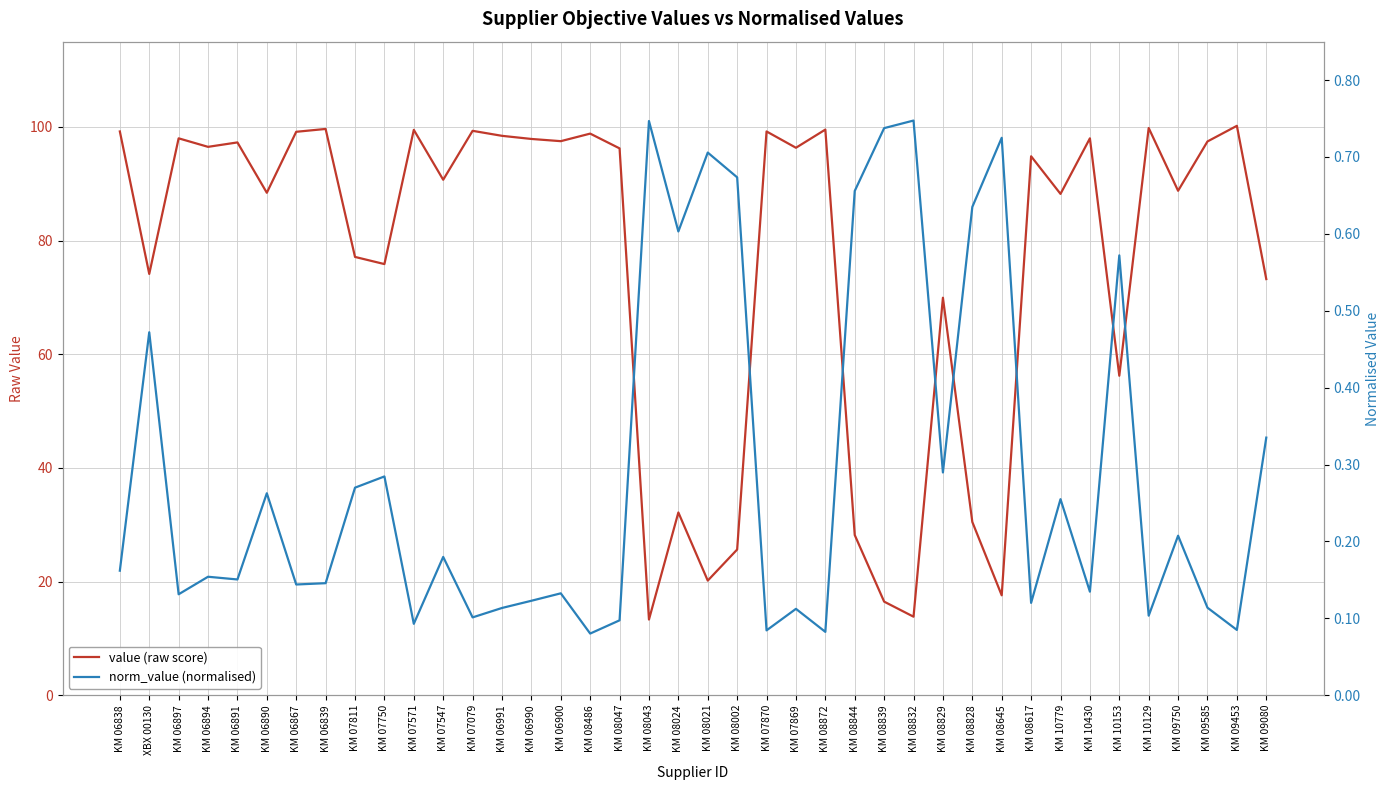

What is the label of the 15th point from the left?

KM 06990